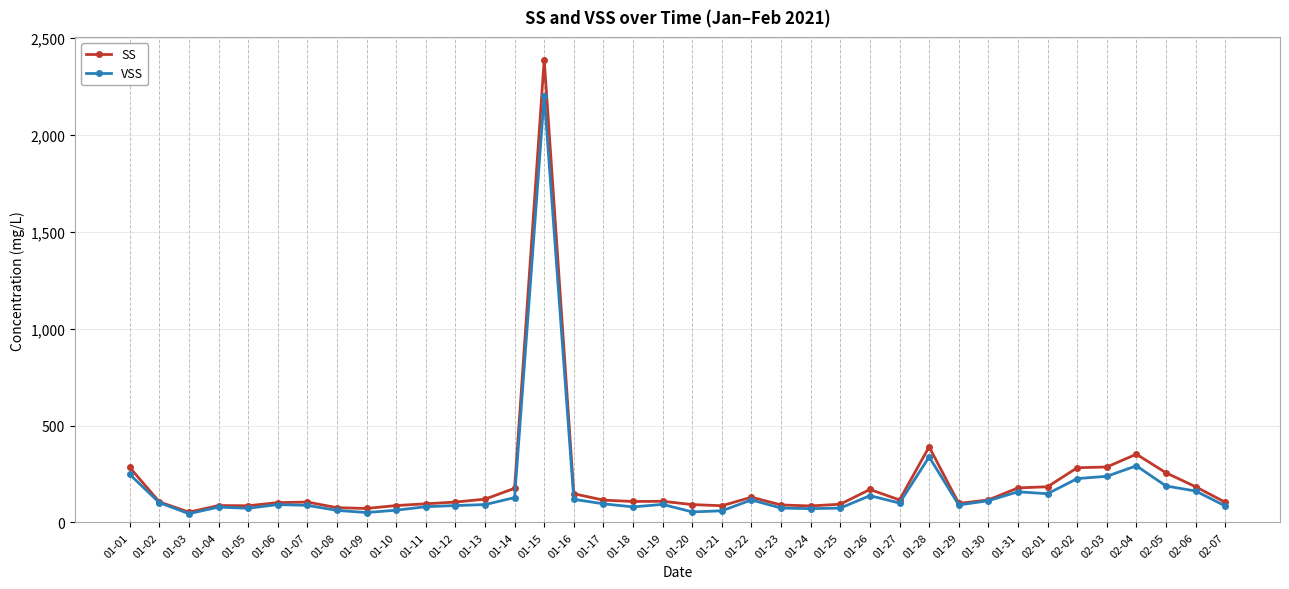

Rank the series by their average value, from lowest to highest.

VSS, SS